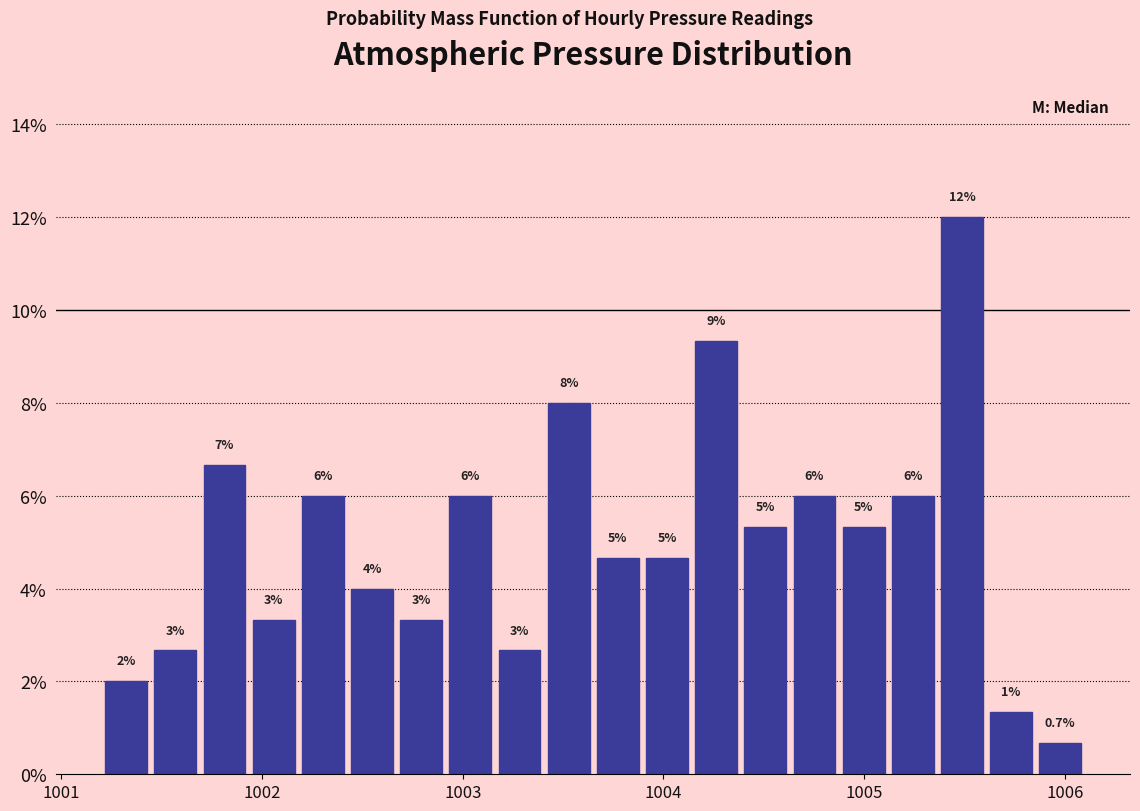

Read against the x-axis, roughly where is the centre of the tallest bar?

1005.5